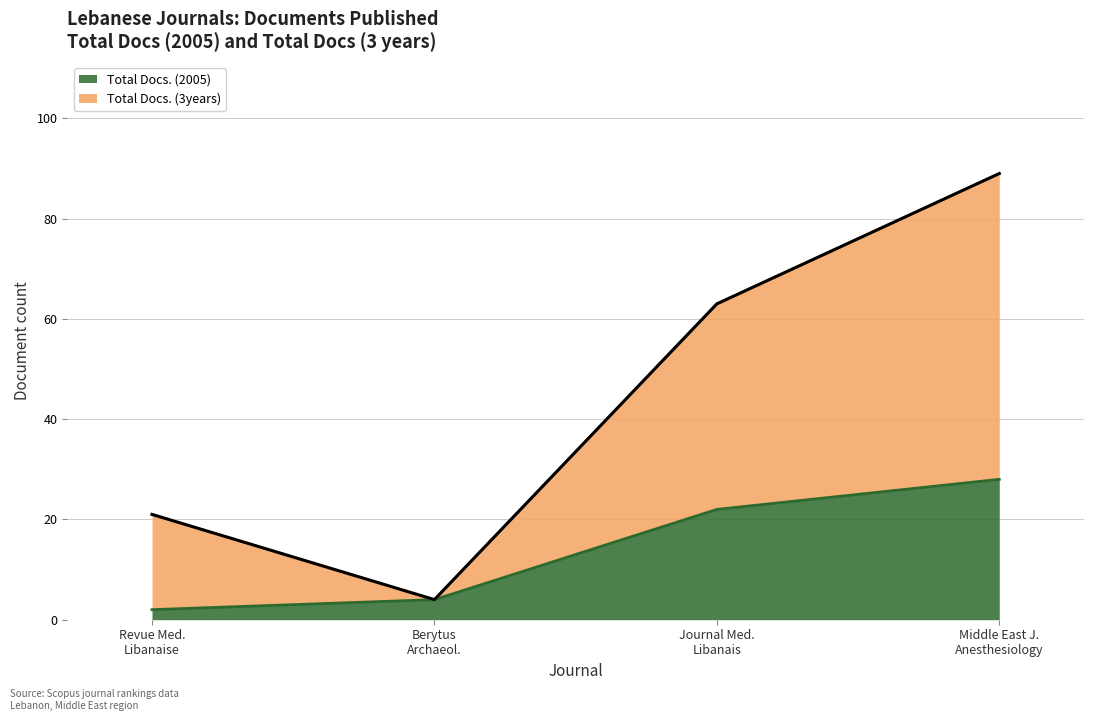

True or false: Total Docs. (2005) and Total Docs. (3years) cross at least once.

False